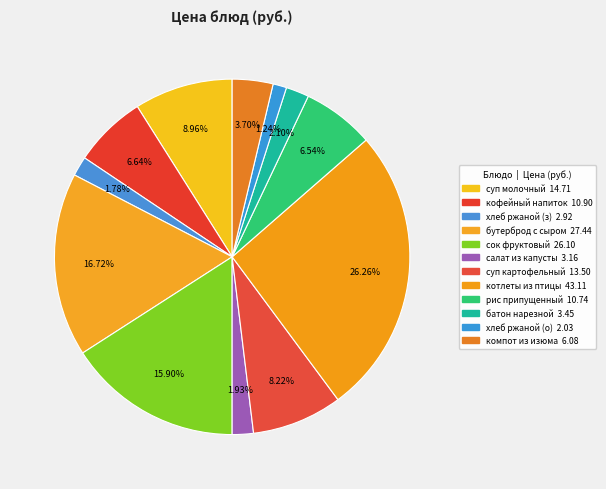

Count the number of slices in the pie.

12